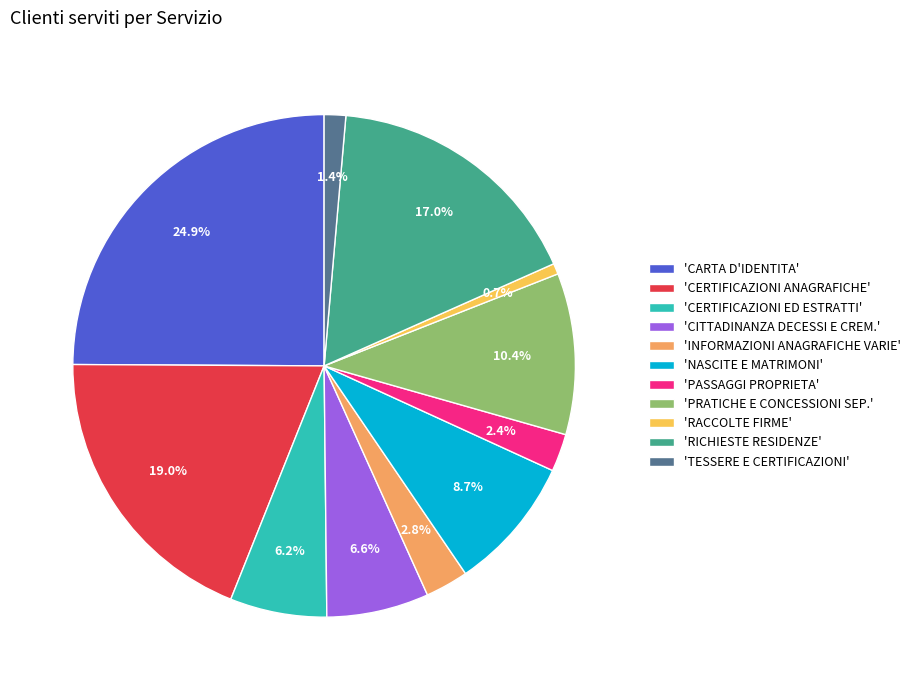

Approximately how many times larger is the value at 'RICHIESTE RESIDENZE' compared to 'CERTIFICAZIONI ED ESTRATTI'?

2.7